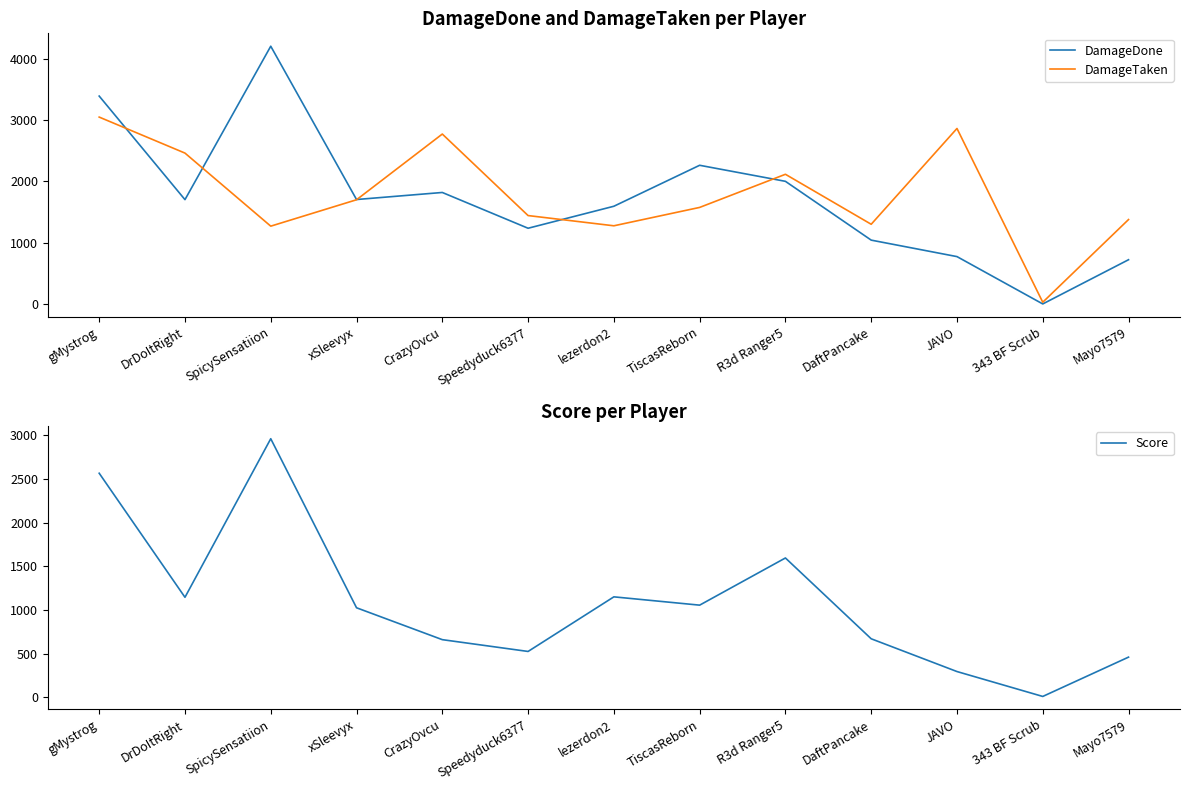

At which category does DamageDone reach its first local valley?

DrDoItRight